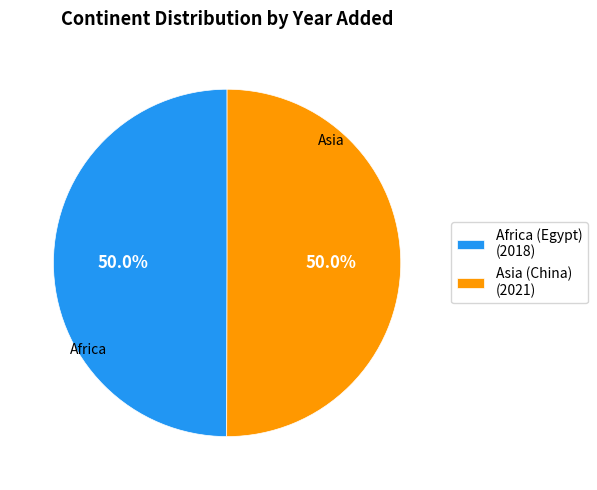

What percentage do Asia (China) (2021) and Africa (Egypt) (2018) together represent?

100.0%